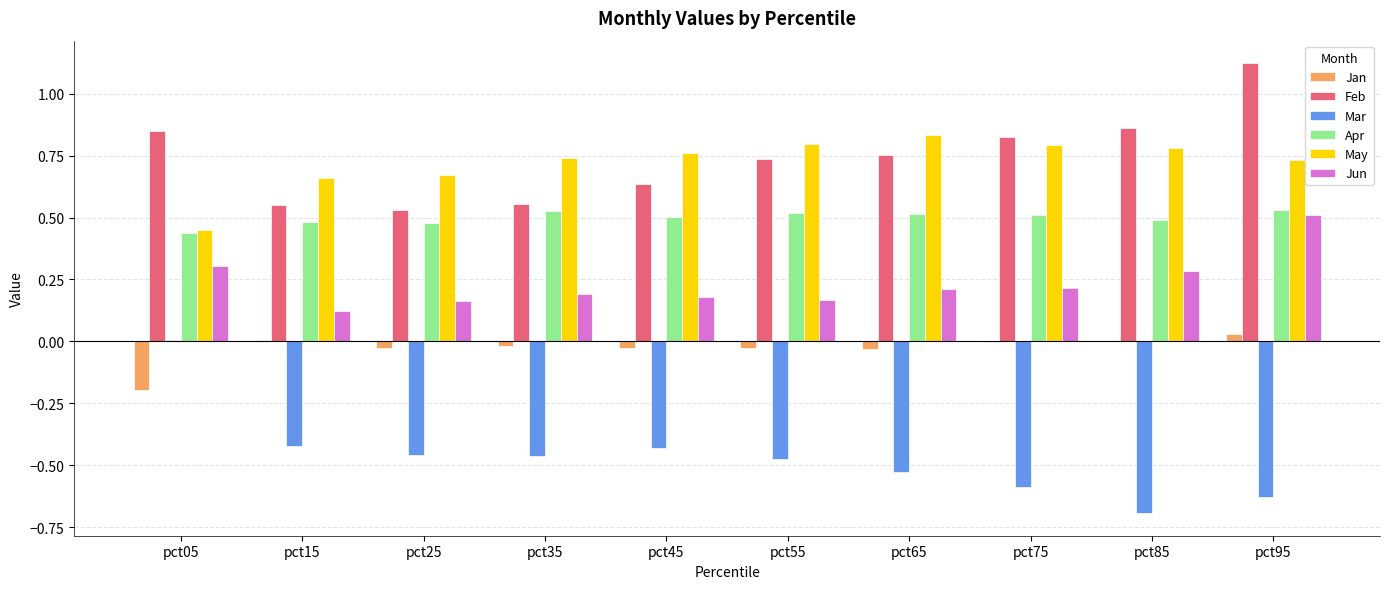

Is it true that Jan equals -0.0 at pct65?

True